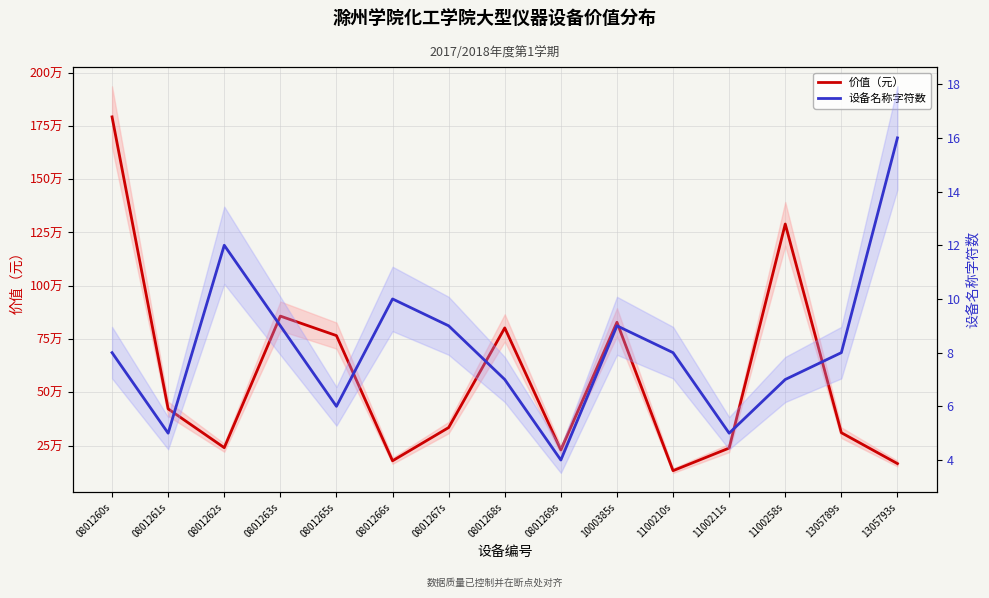

How many interior local valleys does the 设备名称字符数 series have?

4